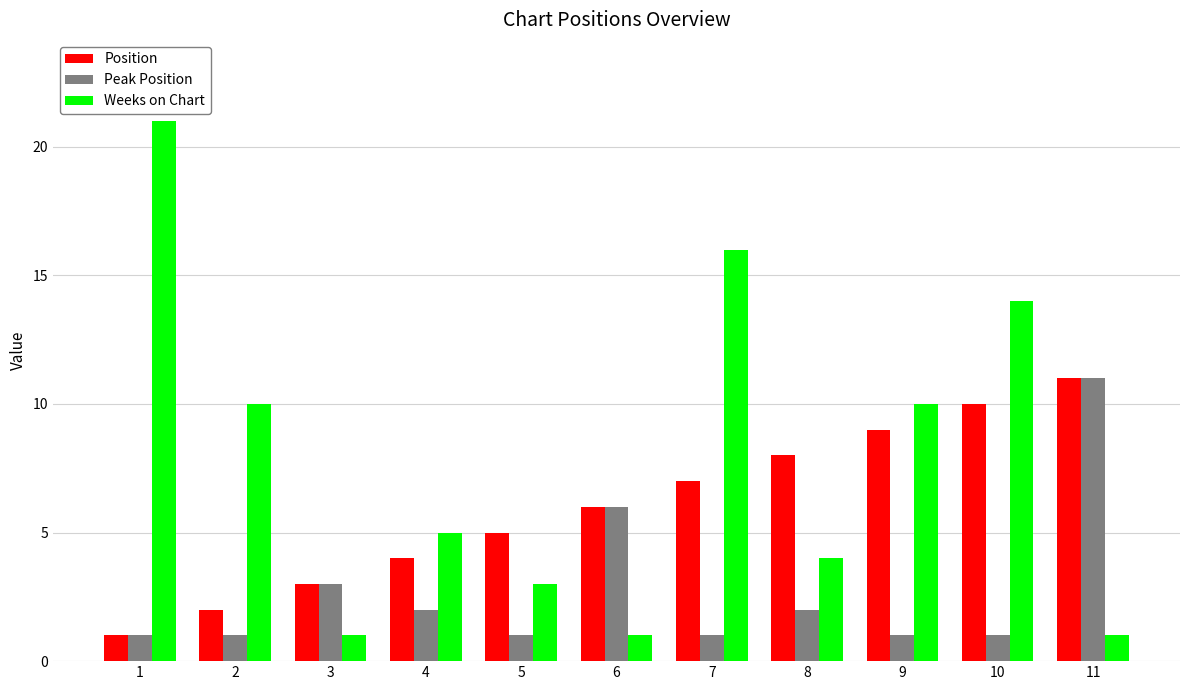

What are all the series names shown in the legend?

Position, Peak Position, Weeks on Chart